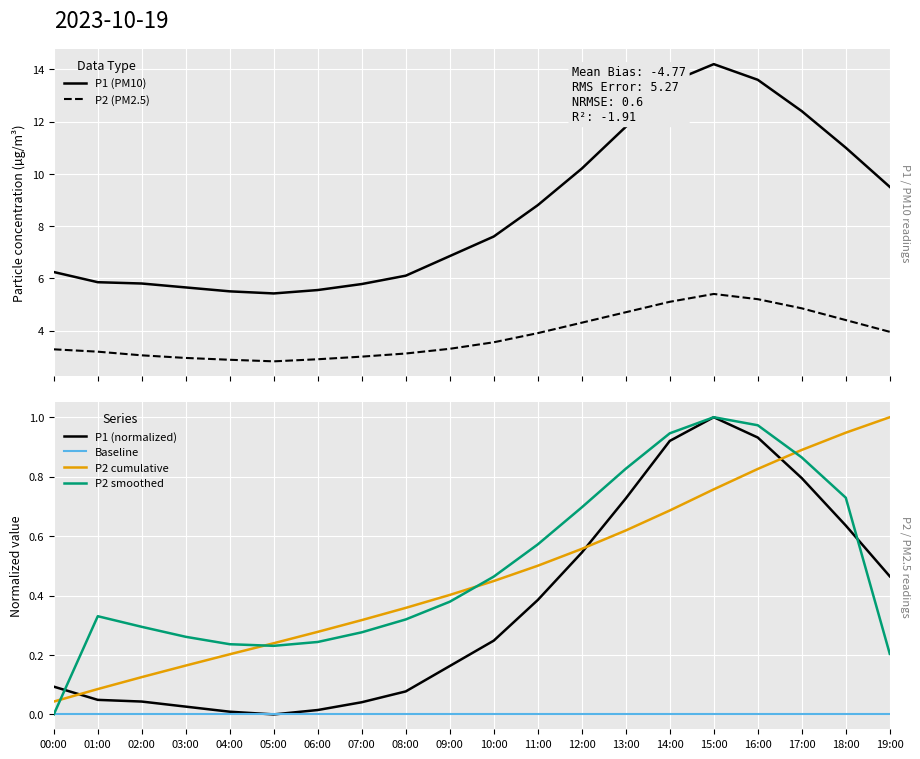

At which category does the chart reach its peak across all series?

15:00